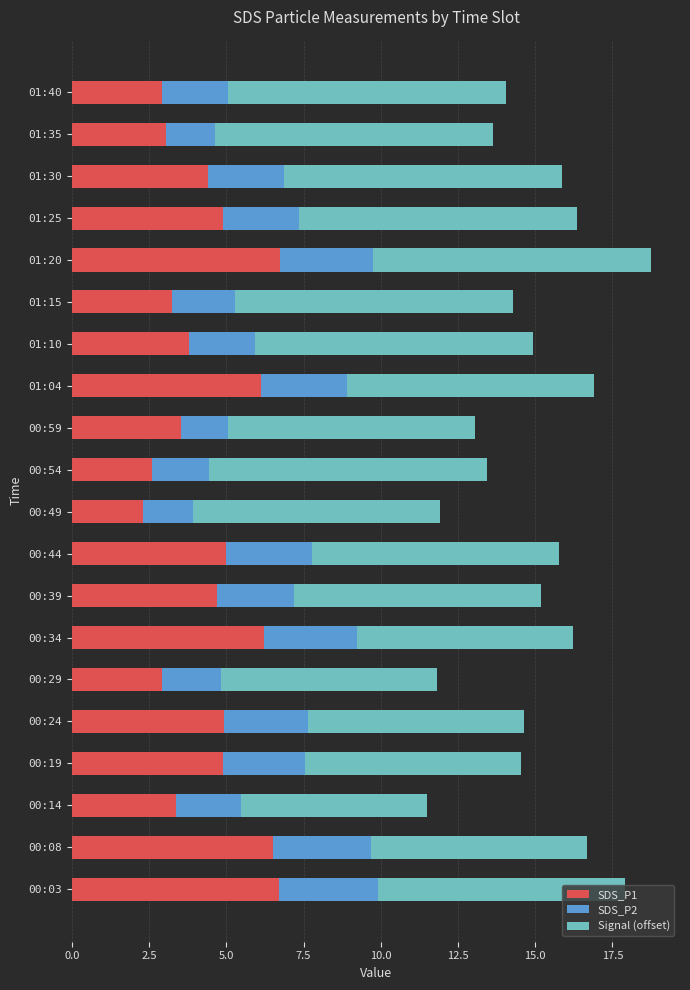

What is the total value across all series at 00:29?

11.8